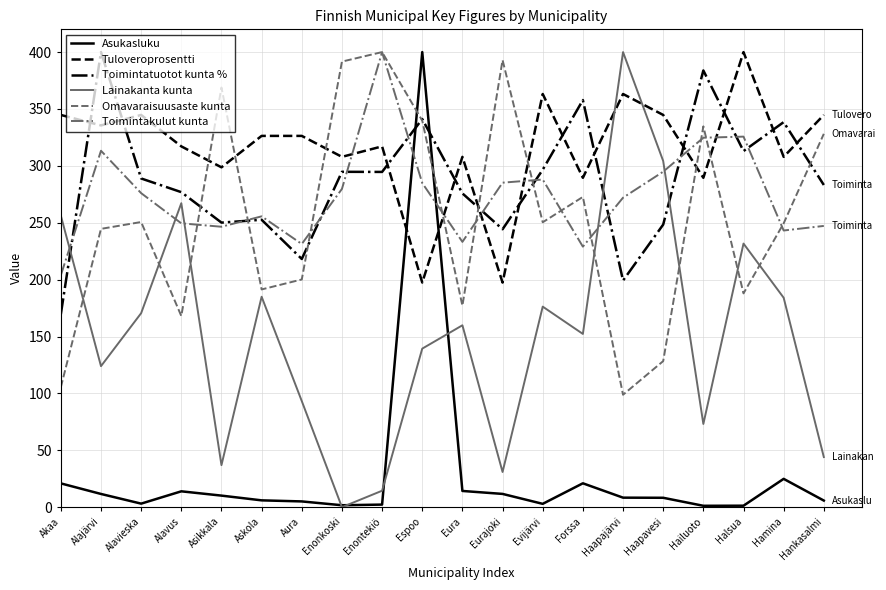

What is the total value across all series at Alajärvi?

1429.0